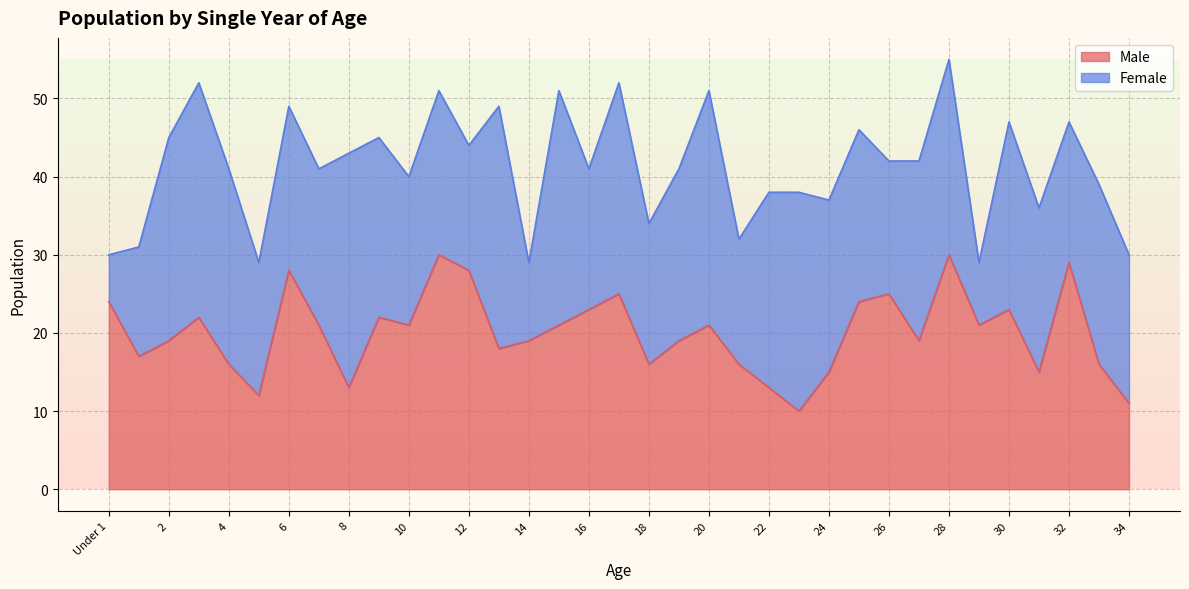

Where is the first local maximum?

3